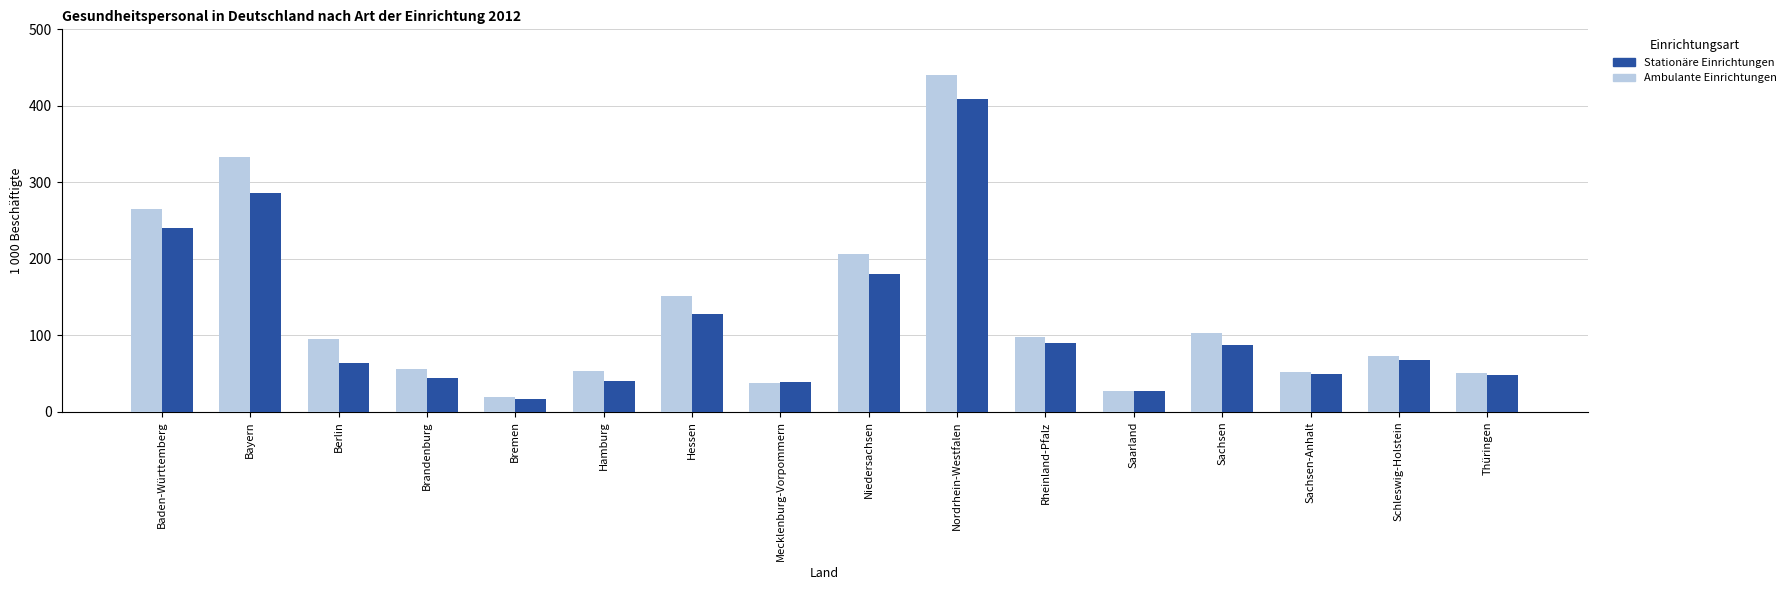

What is the label of the 16th bar from the right?

Baden-Württemberg